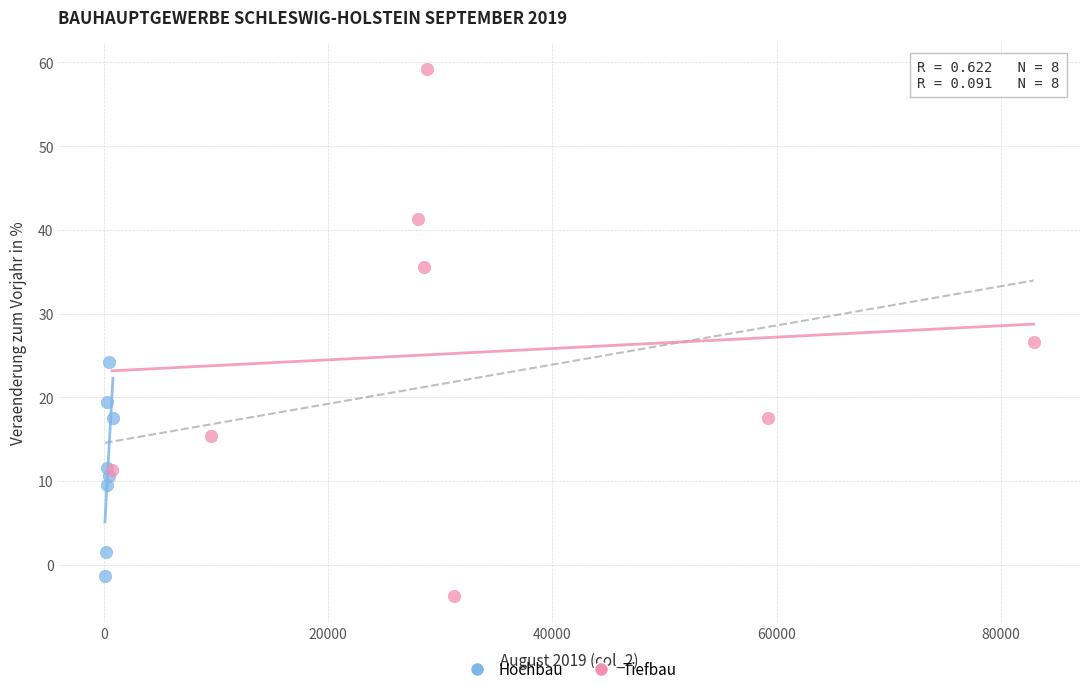

Which series reaches the minimum Y coordinate?

Tiefbau